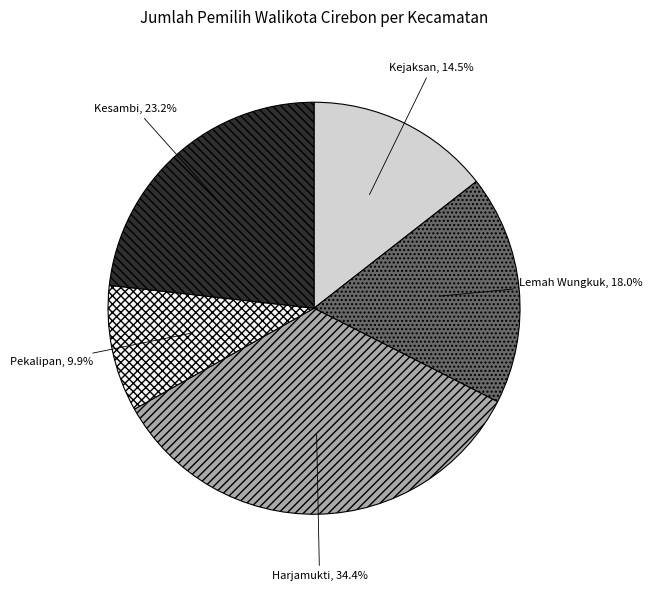

What is the total percentage of Pekalipan and Kesambi?

33.1%